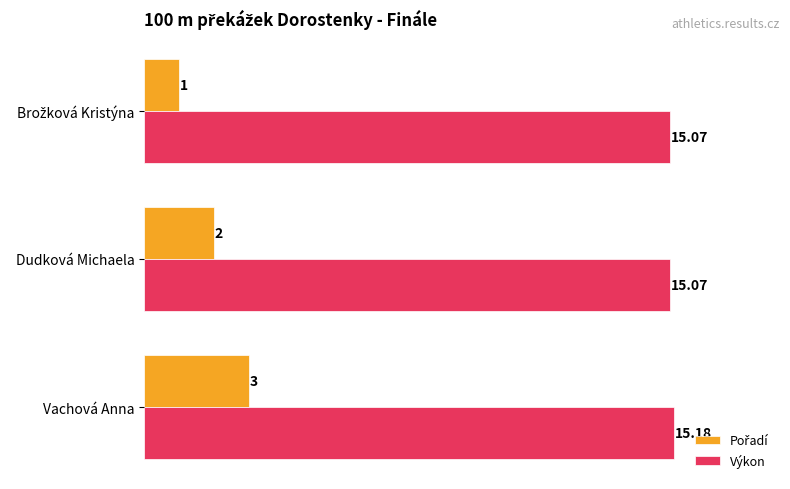

Which label corresponds to the largest value in the chart?

Vachová Anna